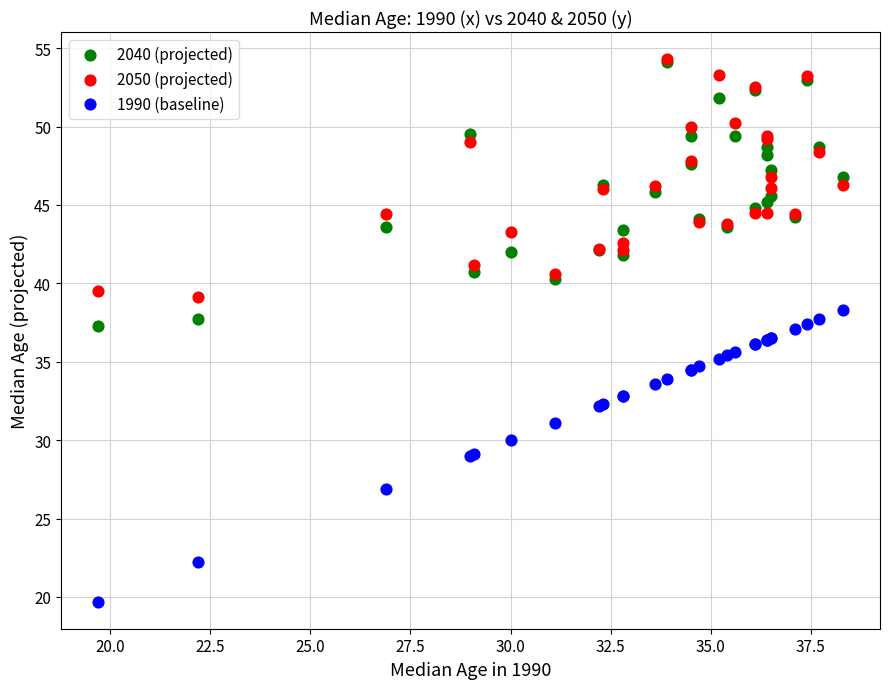

Which series has the largest Y range (max minus min)?

1990 (baseline)